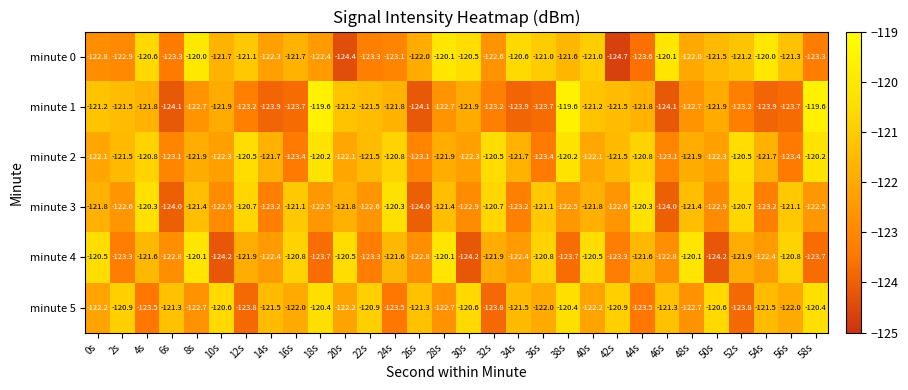

True or false: minute 2 has a value of -84.7 at 28s.

False